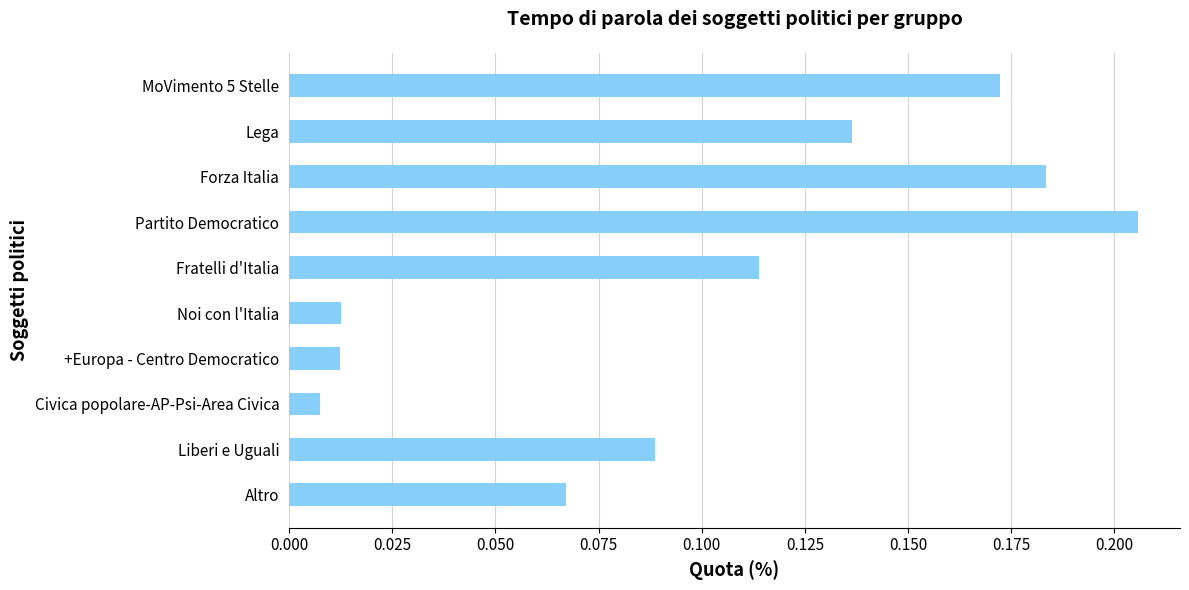

What is the sum of all values?

1.0